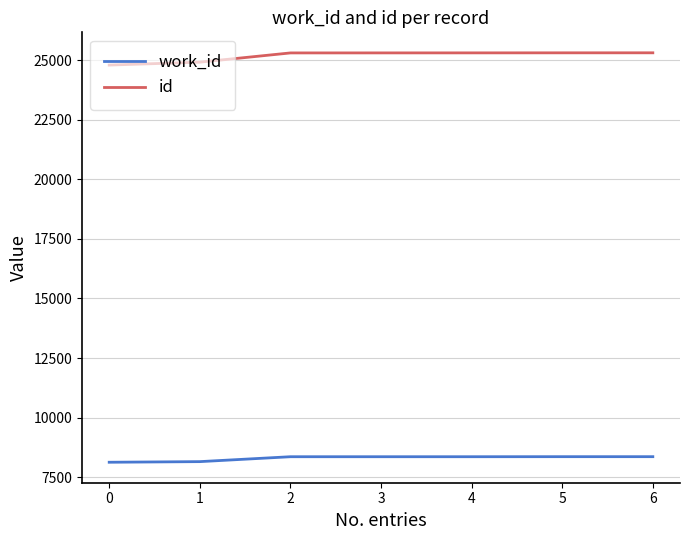

Is the value of work_id at 3 greater than the value of id at 4?

No